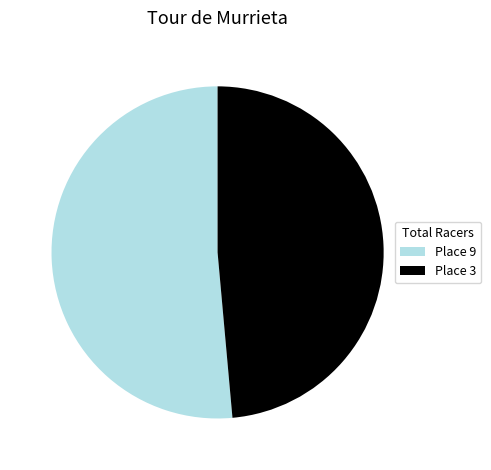

How many slices are in this pie chart?

2